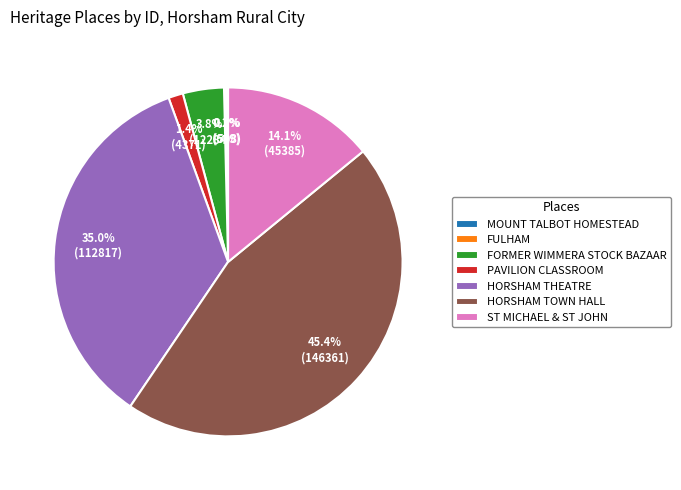

To the nearest percent, what is the difference between the HORSHAM THEATRE and FORMER WIMMERA STOCK BAZAAR slice percentages?

31%